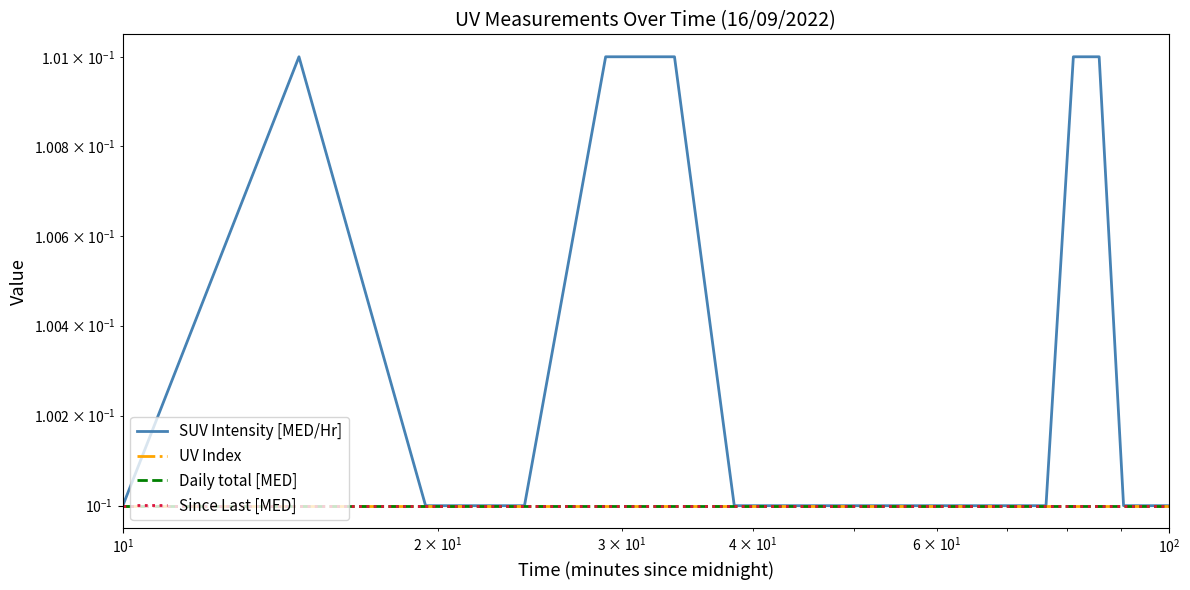

How many distinct data groups are displayed?

4